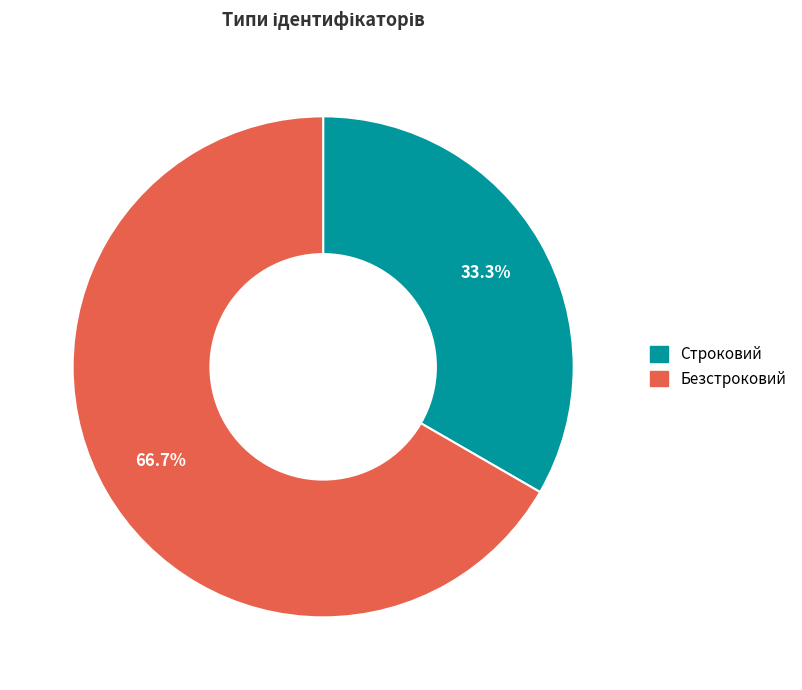

Which category has the smallest portion of the pie?

Строковий